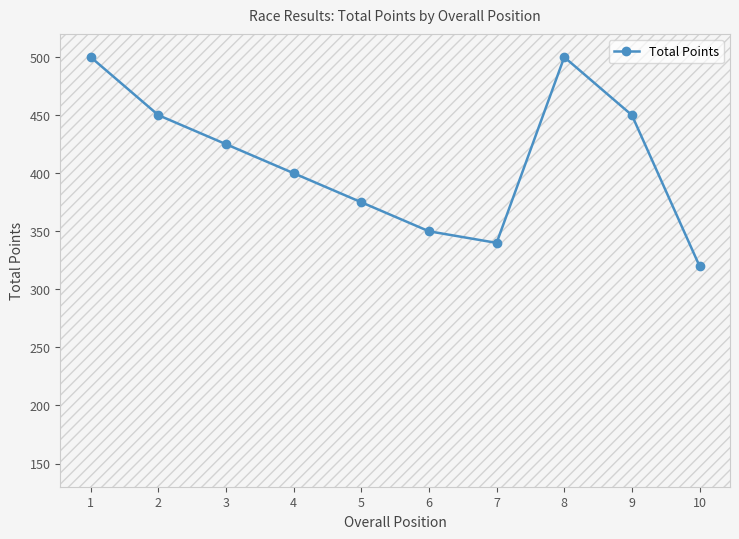

What is the ratio of the value at 9 to the value at 5?

1.2